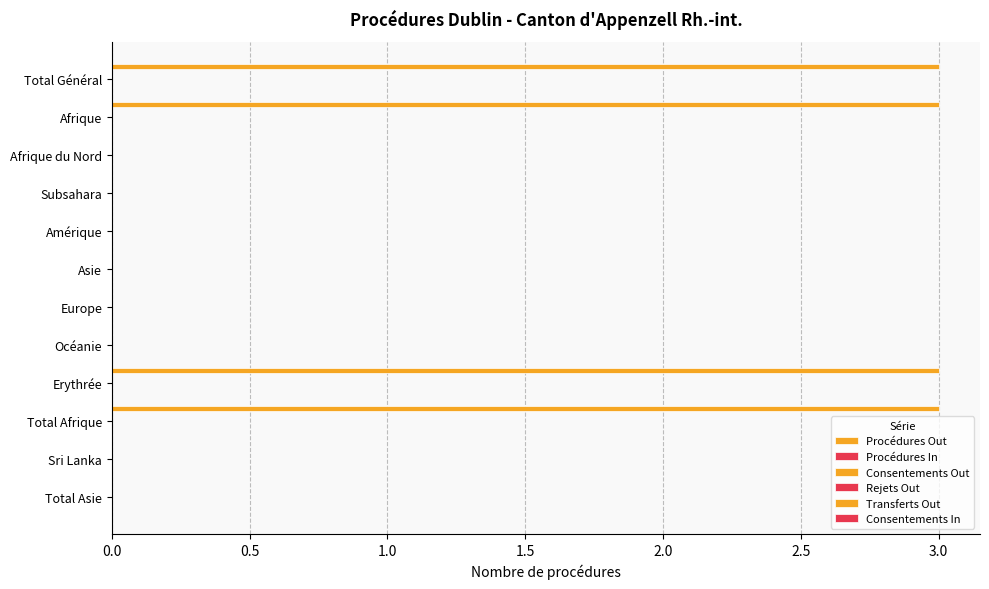

How many categories are shown in the chart?

12